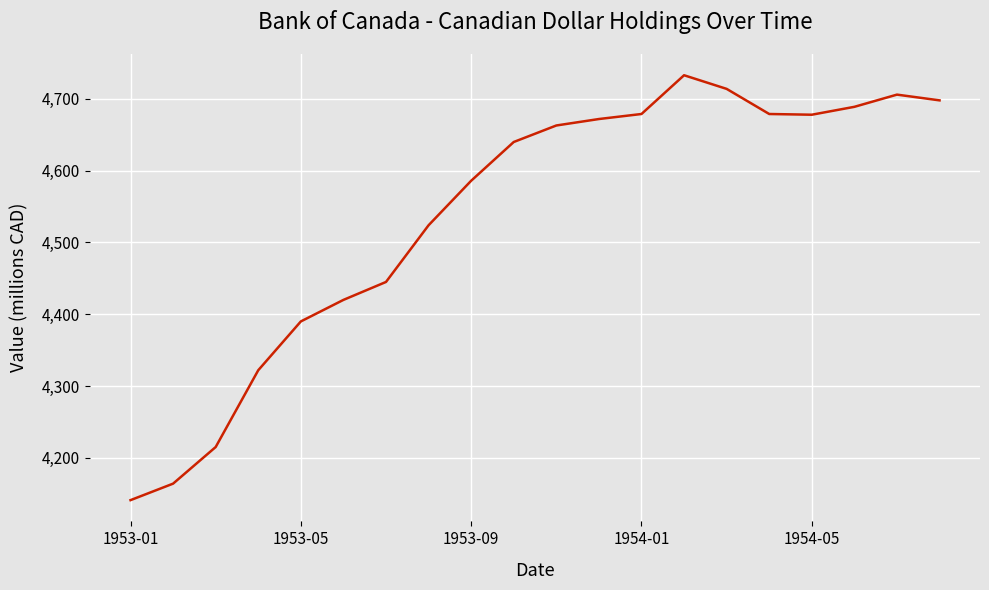

What is the greatest value displayed?

4733